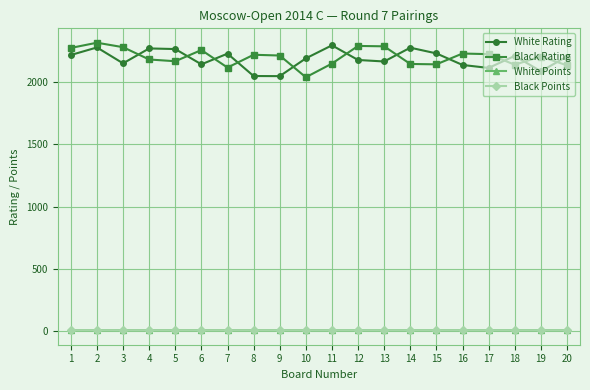

True or false: White Rating and Black Points intersect in this chart.

False